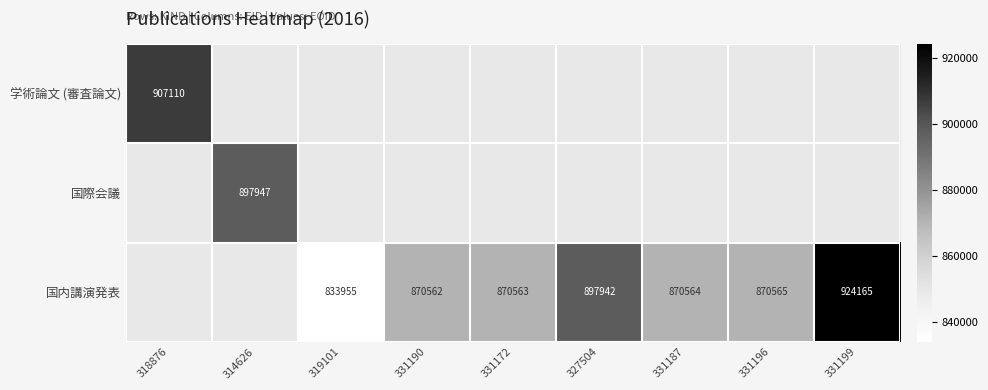

The value of 国際会議 at 314626 is 499603. True or false?

False